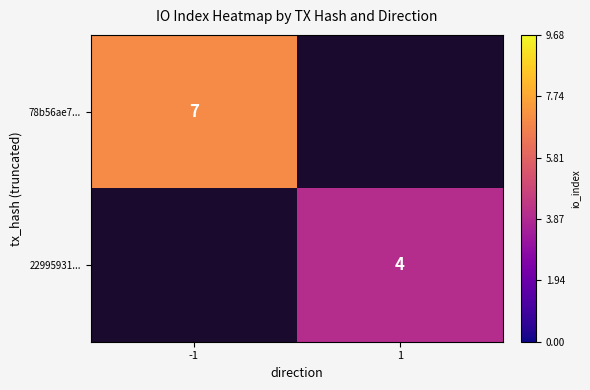

The 78b56ae7... series shows 10 at -1. True or false?

False